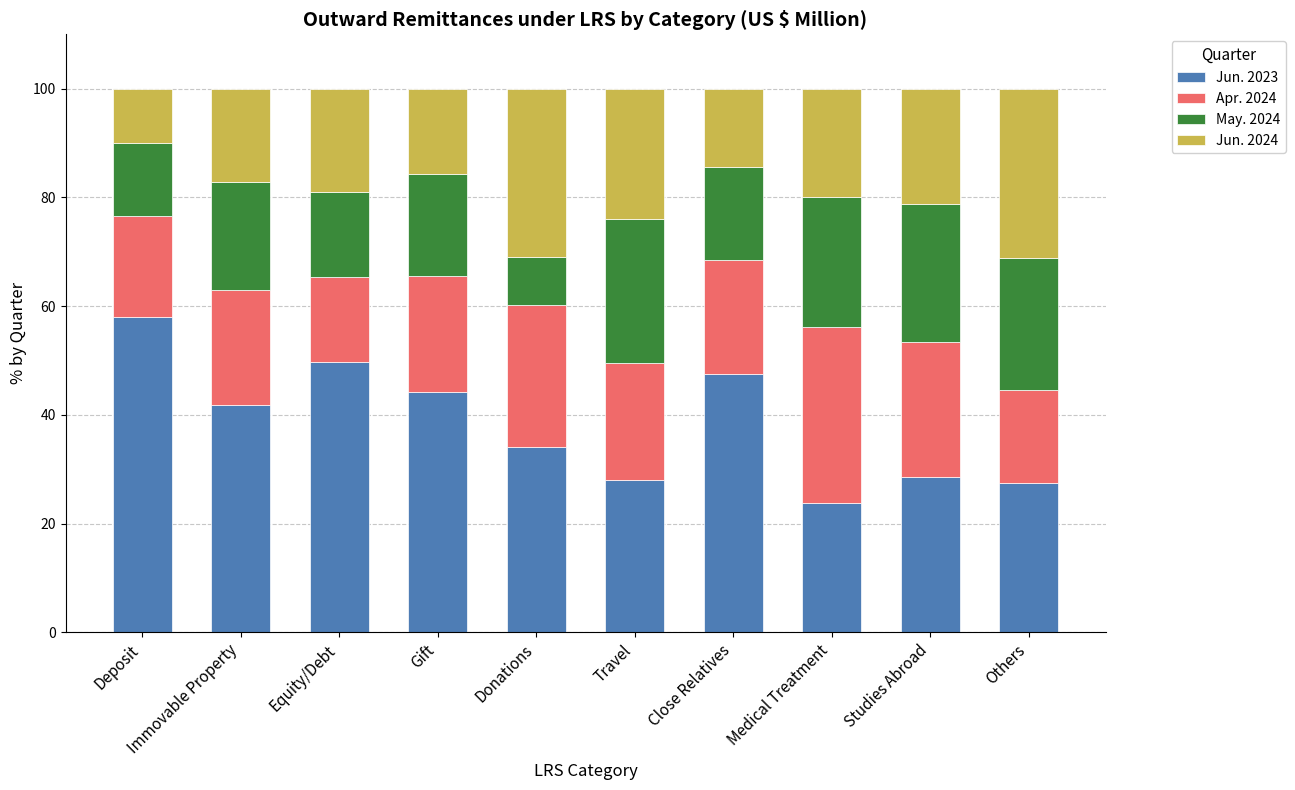

Does the chart contain stacked bars?

Yes